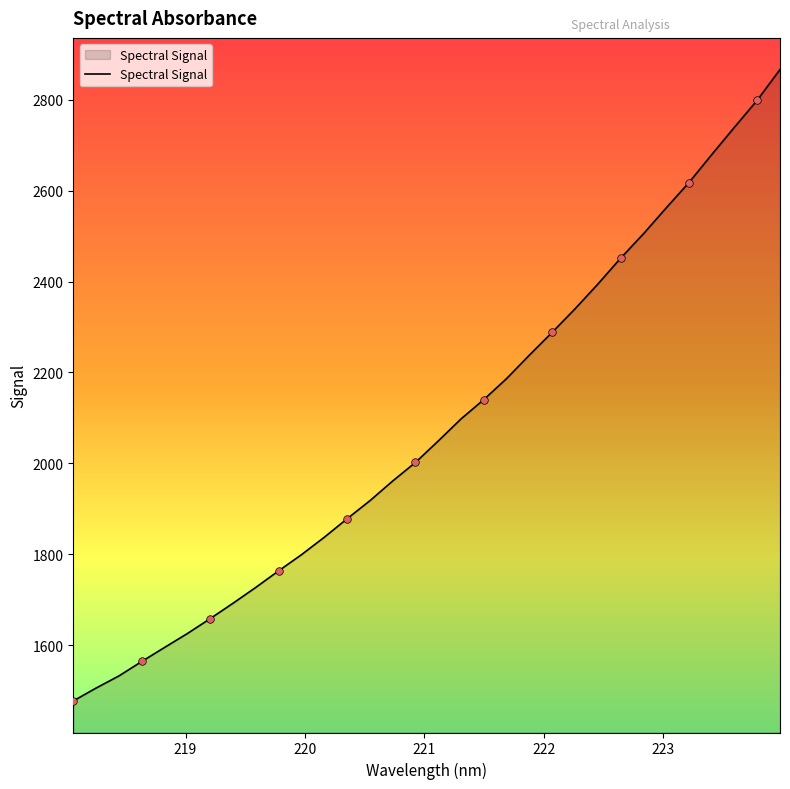

What is the smallest value displayed?

1477.9